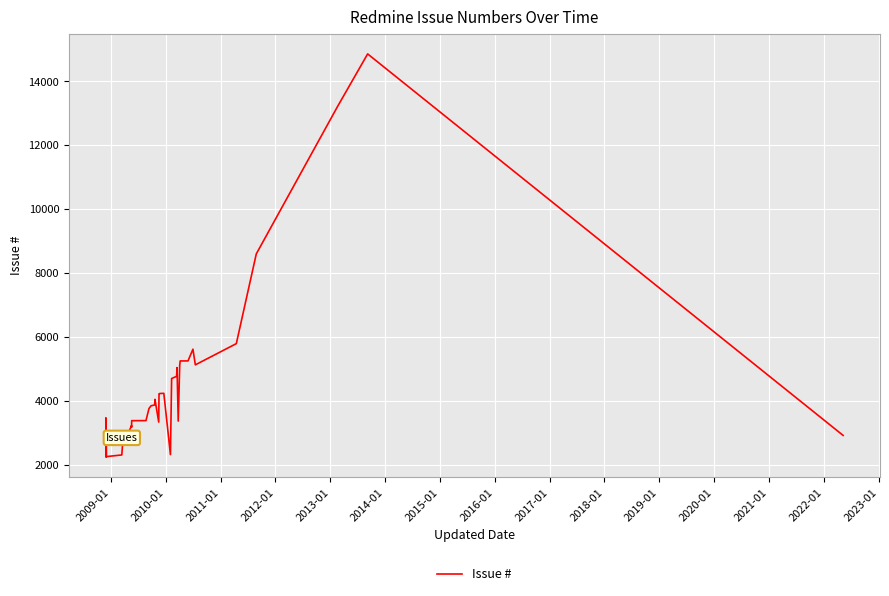

Reading left to right, extract all data points from this chart.

2241	3462	2243	2253	2300	2878	2969	3219	3168	3373	3375	3752	3839	3864	4040	3329	4214	4223	4229	2311	4692	4762	5034	3359	5120	5205	5243	5244	5611	5121	5785	8594	13214	14856	2911